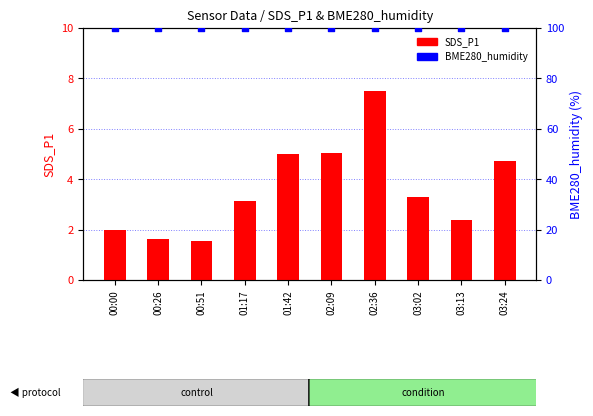

Which series has the largest total across all categories?

BME280_humidity